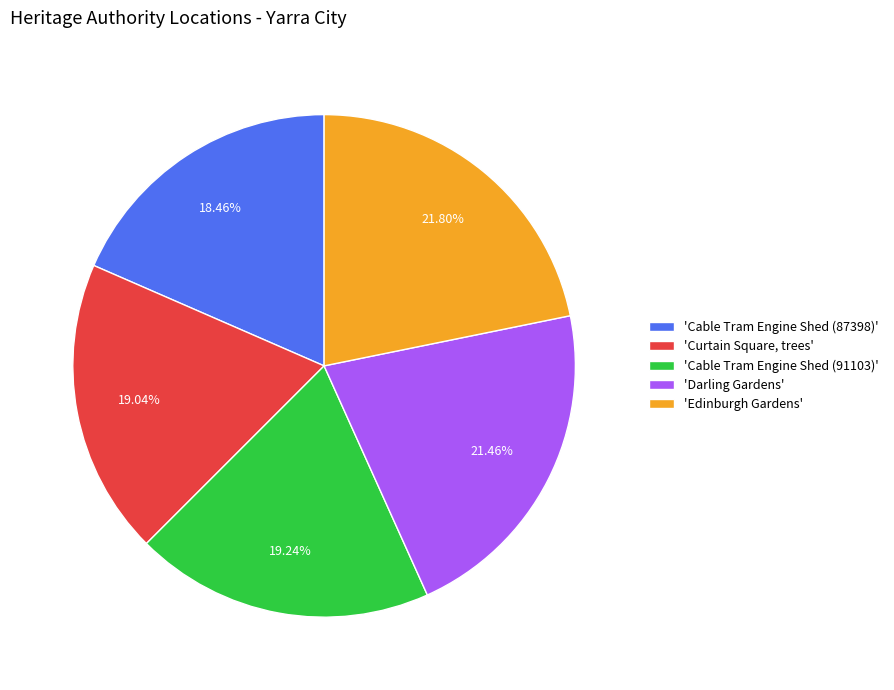

Rank the categories by value from lowest to highest.

'Cable Tram Engine Shed (87398)', 'Curtain Square, trees', 'Cable Tram Engine Shed (91103)', 'Darling Gardens', 'Edinburgh Gardens'